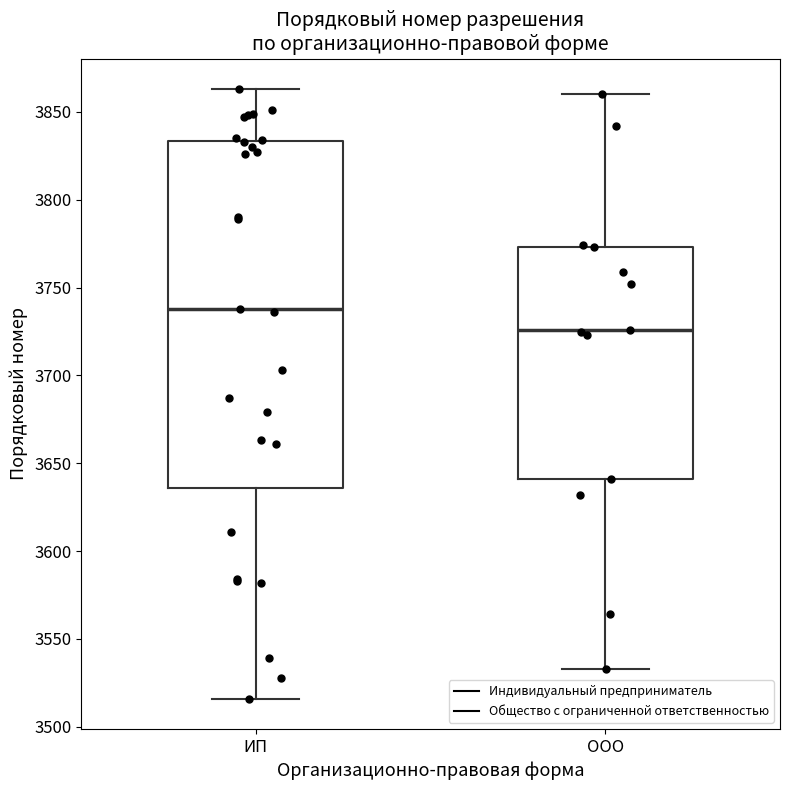

Which box has the lowest median line?

ООО